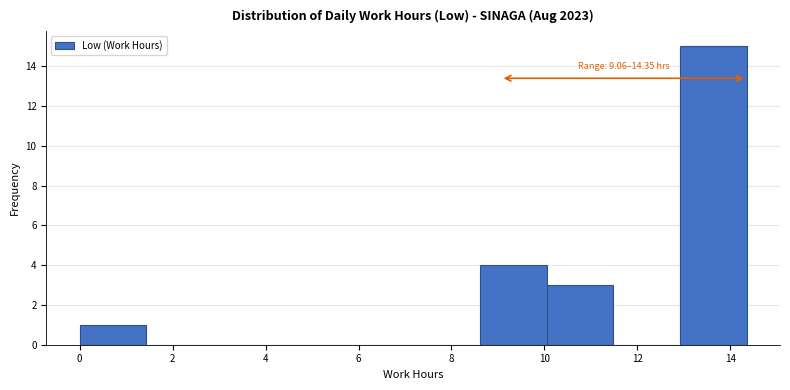

Over which range of the x-axis is the bar tallest?

13.0 to 14.4